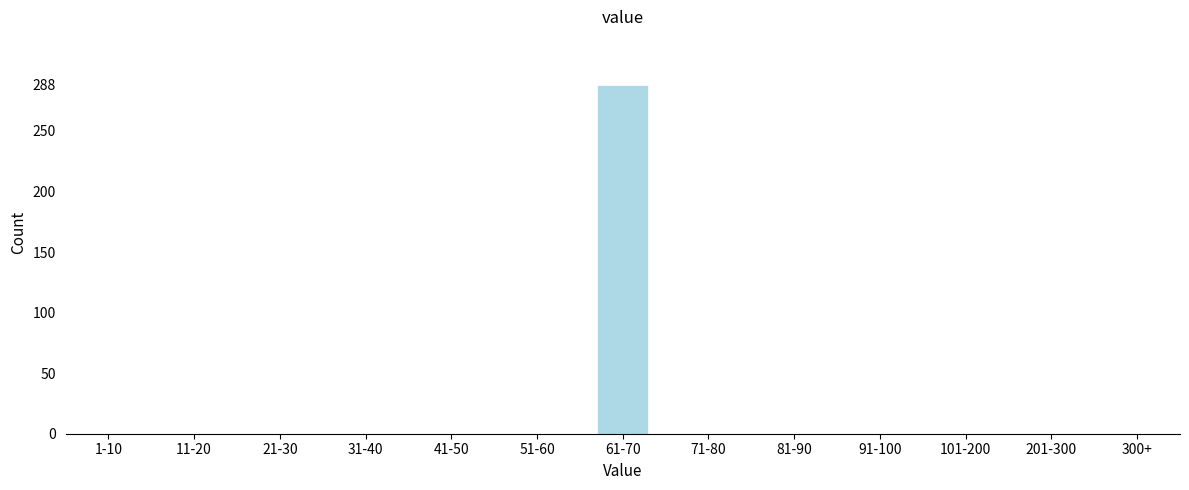

Reading right to left, list all the values displayed in this chart.

300+=0	201-300=0	101-200=0	91-100=0	81-90=0	71-80=0	61-70=288	51-60=0	41-50=0	31-40=0	21-30=0	11-20=0	1-10=0